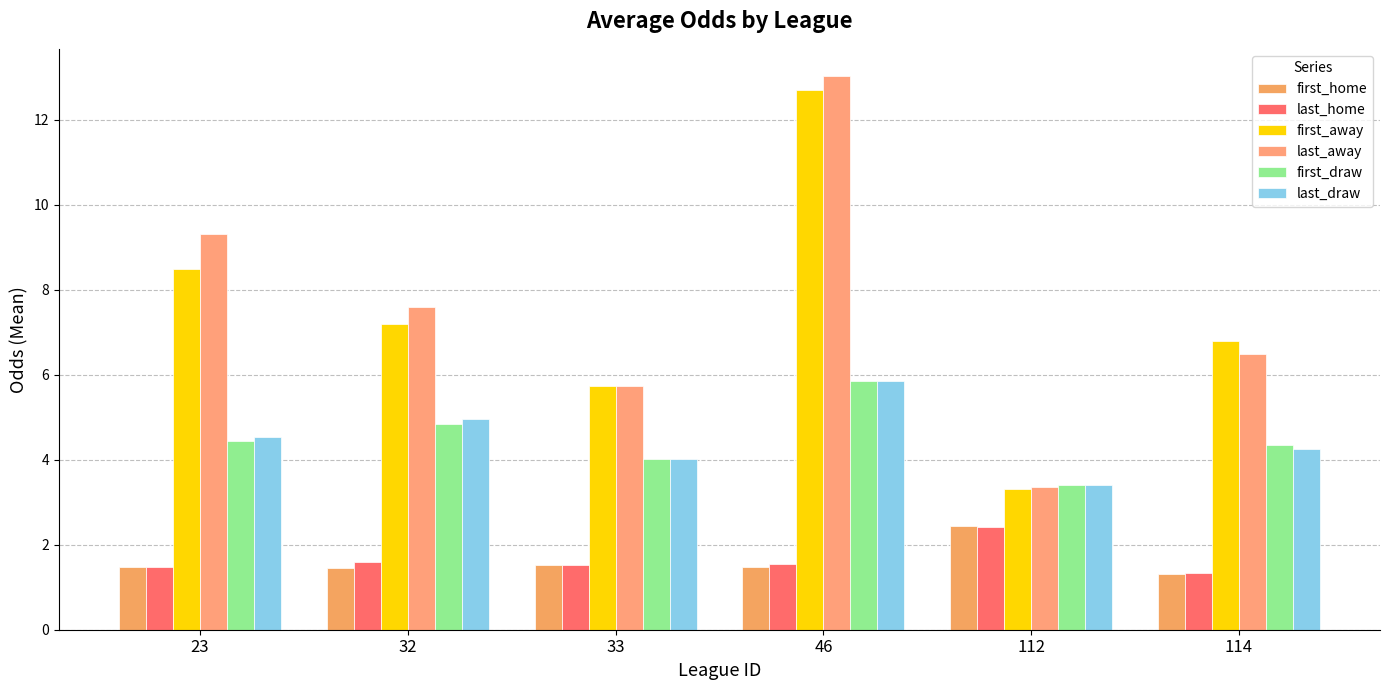

At how many categories does at least one series exceed 5?

5